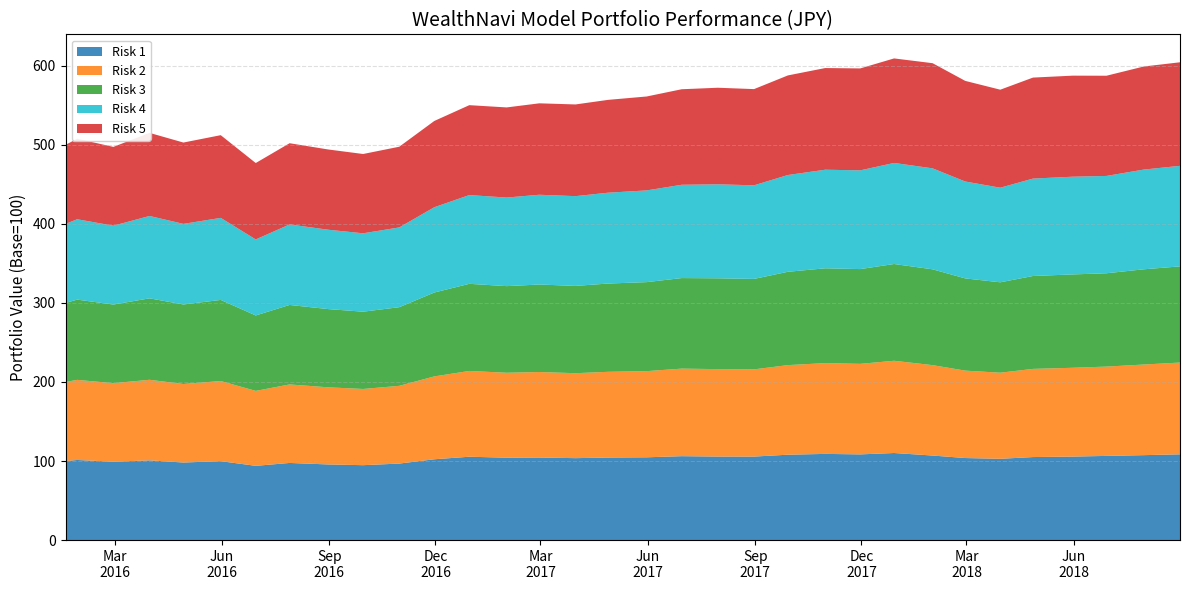

Reading left to right, extract all data points from this chart.

Risk 1: 100.0	101.3	99.1	100.8	98.1	99.8	93.9	97.6	95.7	94.8	96.8	102.2	105.4	104.2	104.5	103.6	104.4	104.7	106.2	105.7	105.6	108.0	109.0	108.4	110.2	107.0	103.8	102.8	105.0	105.6	106.5	107.4	108.5
Risk 2: 100.0	101.3	99.4	101.9	99.3	101.4	94.8	99.3	97.6	96.4	98.4	104.8	108.5	107.5	108.2	107.5	108.5	109.0	110.8	110.6	110.3	113.3	114.8	114.5	116.7	114.4	110.6	108.9	111.5	112.3	113.0	114.7	116.1
Risk 3: 100.0	101.5	99.5	103.0	100.6	102.6	95.4	100.5	99.0	97.8	99.5	106.1	110.2	109.6	110.7	110.4	111.7	112.6	114.5	114.9	114.4	118.0	119.9	119.9	122.4	121.2	116.7	114.3	117.5	118.1	118.1	120.5	121.7
Risk 4: 100.0	101.7	99.7	104.2	102.0	103.8	96.2	101.8	100.4	99.2	100.9	107.9	112.3	112.1	113.6	113.6	114.9	116.0	118.0	118.9	118.4	122.4	124.7	124.9	127.9	127.8	122.6	119.7	123.2	123.6	123.1	126.2	127.2
Risk 5: 100.0	101.8	99.7	105.1	102.9	104.6	96.7	102.8	101.5	100.3	102.1	109.1	113.7	114.0	115.7	116.0	117.4	118.8	120.8	122.2	121.7	126.0	128.6	128.9	132.2	133.0	127.3	124.0	127.8	127.8	126.8	130.4	131.0